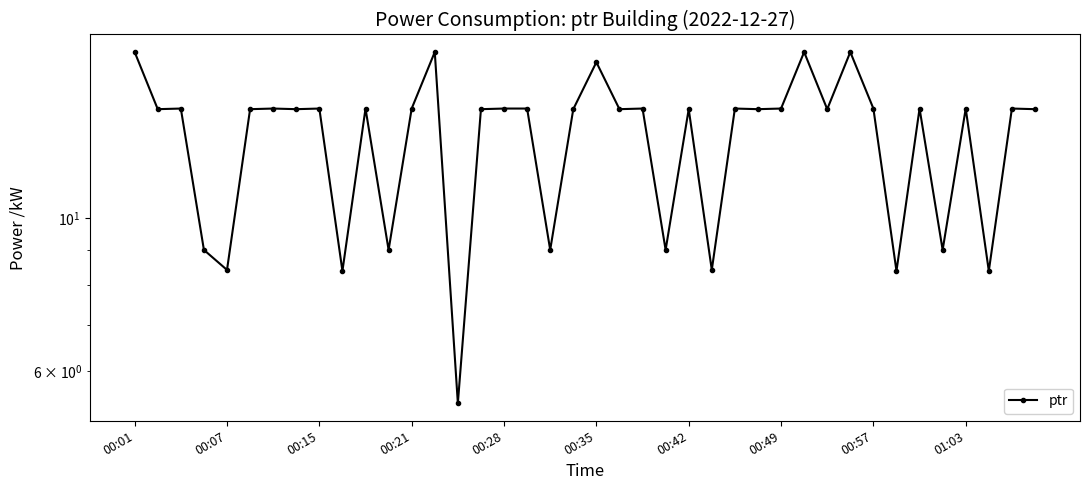

How many values are below 14?

11